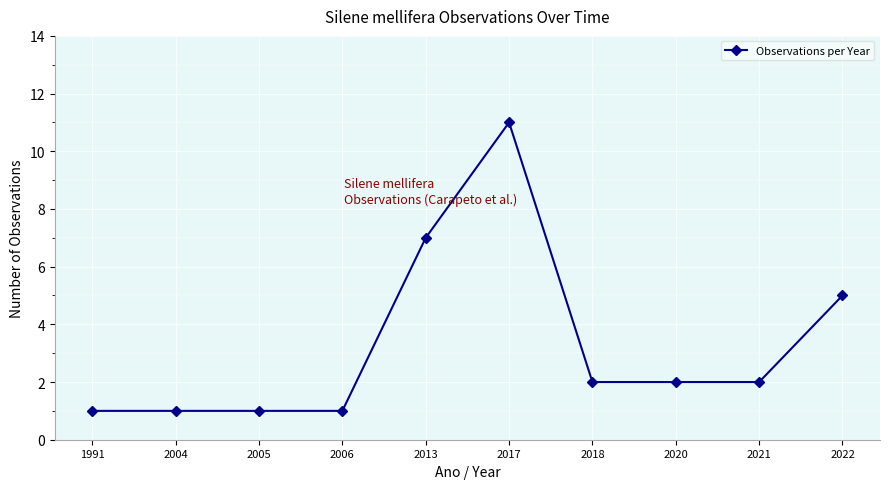

Which category has the highest value across all series?

2017